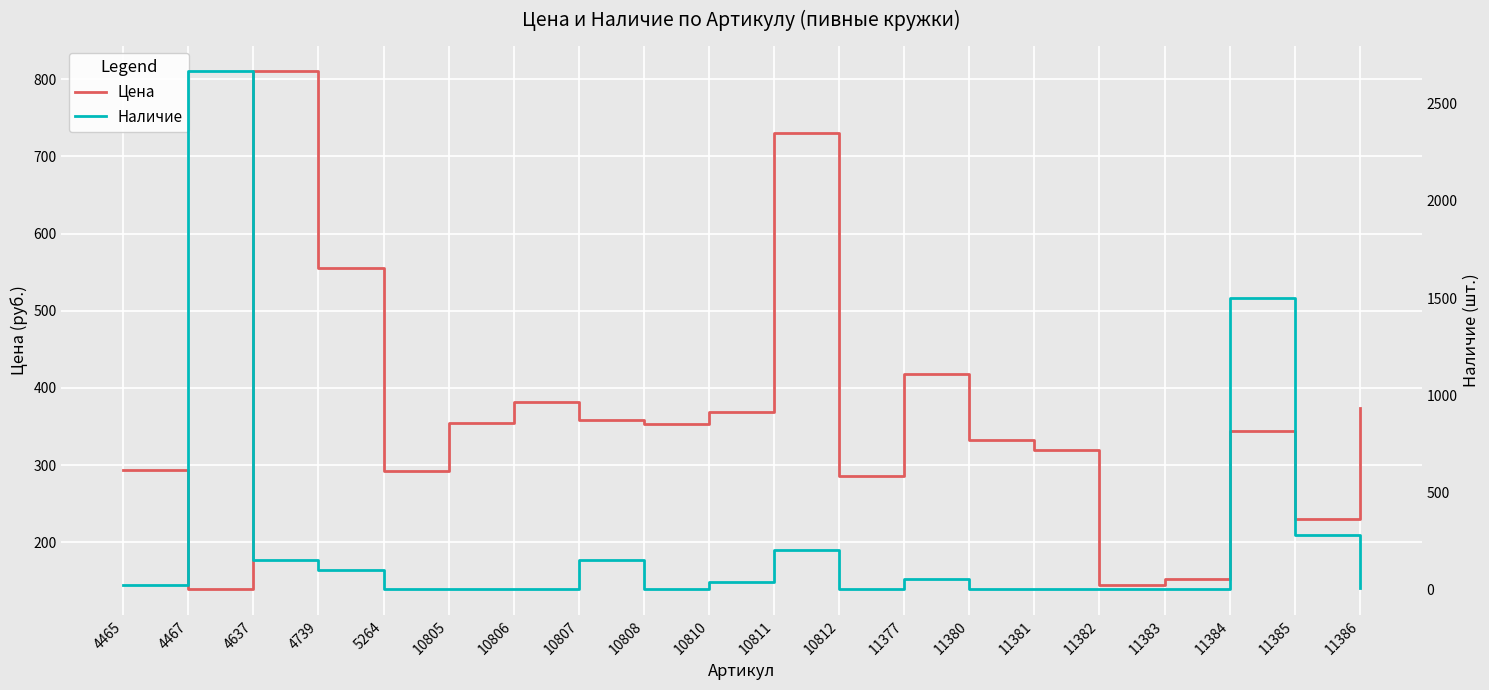

True or false: Цена and Наличие intersect in this chart.

True